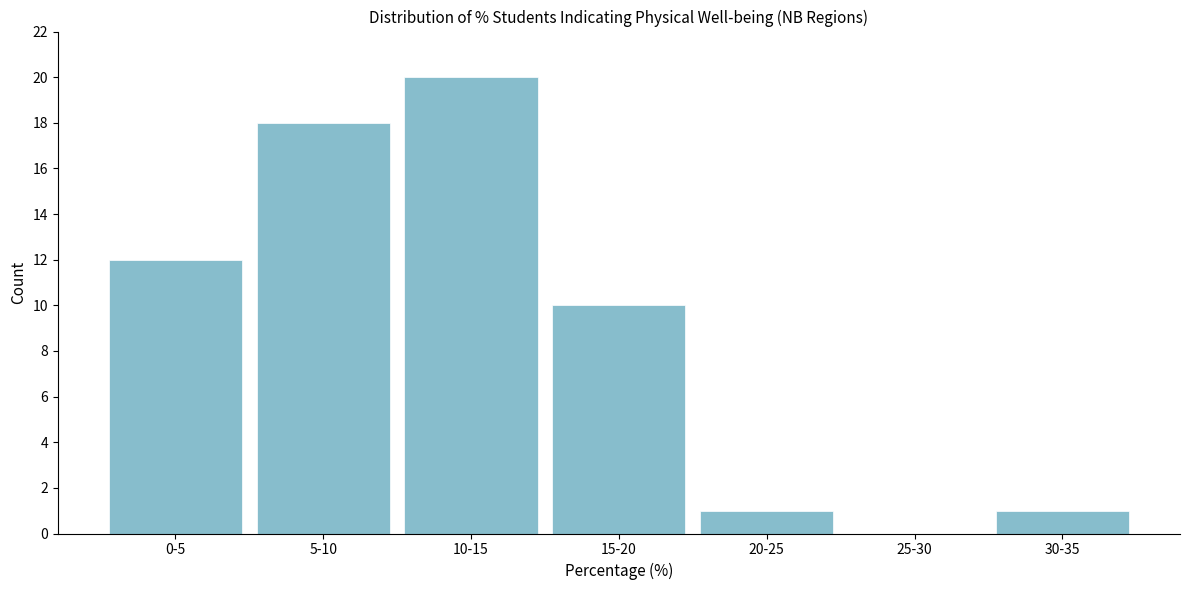

Reading left to right, extract all data points from this chart.

0-5=12	5-10=18	10-15=20	15-20=10	20-25=1	25-30=0	30-35=1